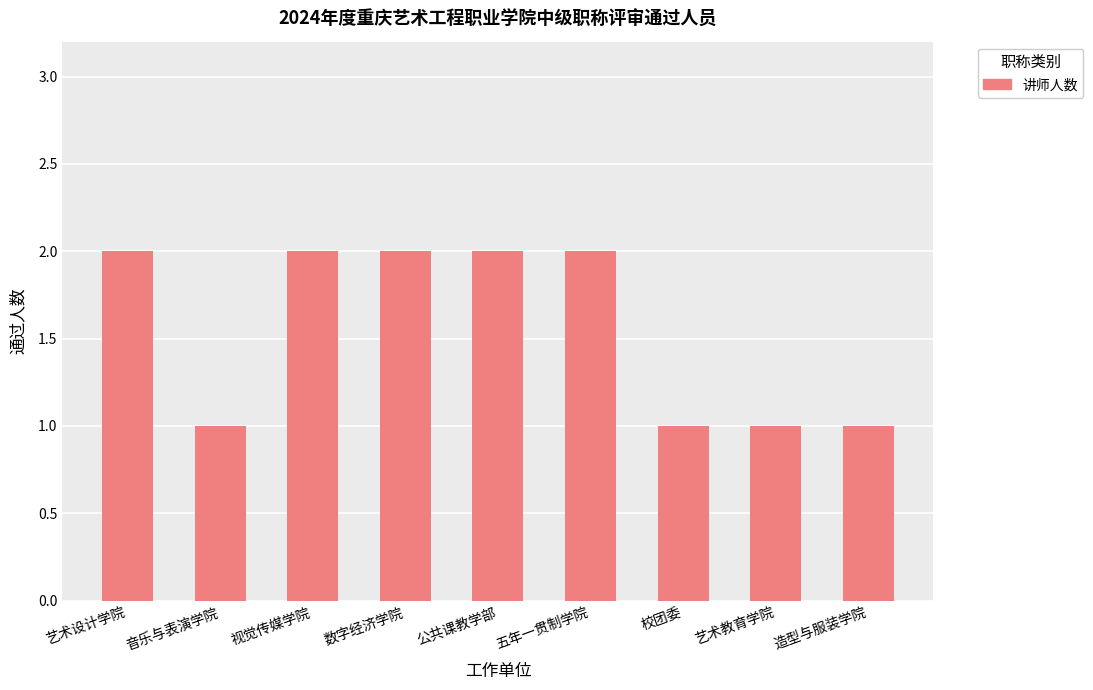

Reading left to right, extract all data points from this chart.

艺术设计学院=2	音乐与表演学院=1	视觉传媒学院=2	数字经济学院=2	公共课教学部=2	五年一贯制学院=2	校团委=1	艺术教育学院=1	造型与服装学院=1